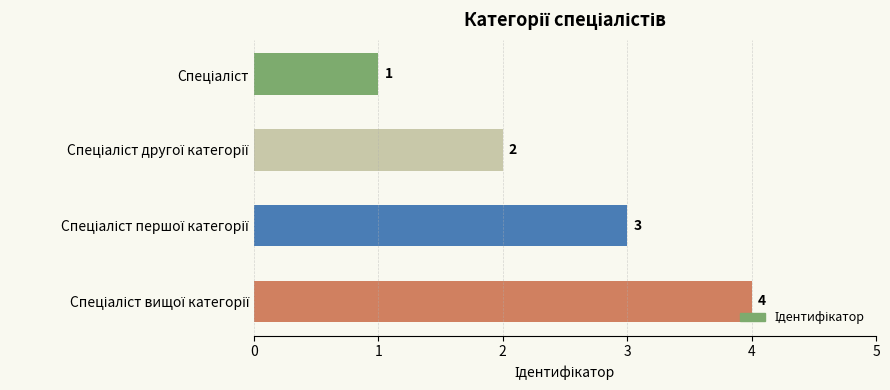

What is the difference between the maximum and minimum values?

3